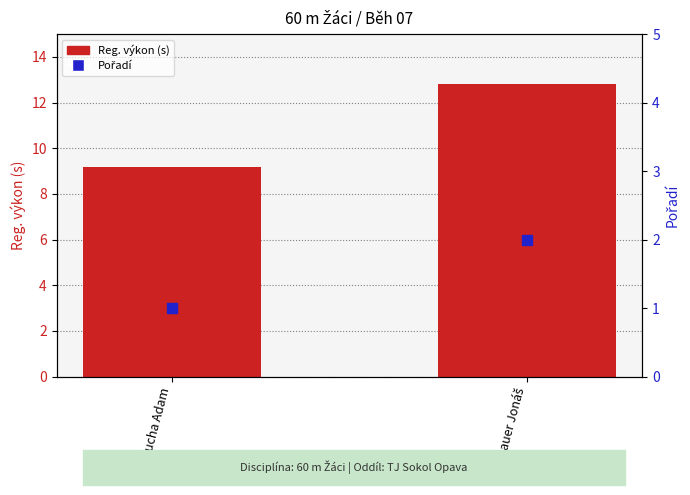

What are all the series names shown in the legend?

Reg. výkon (s), Pořadí